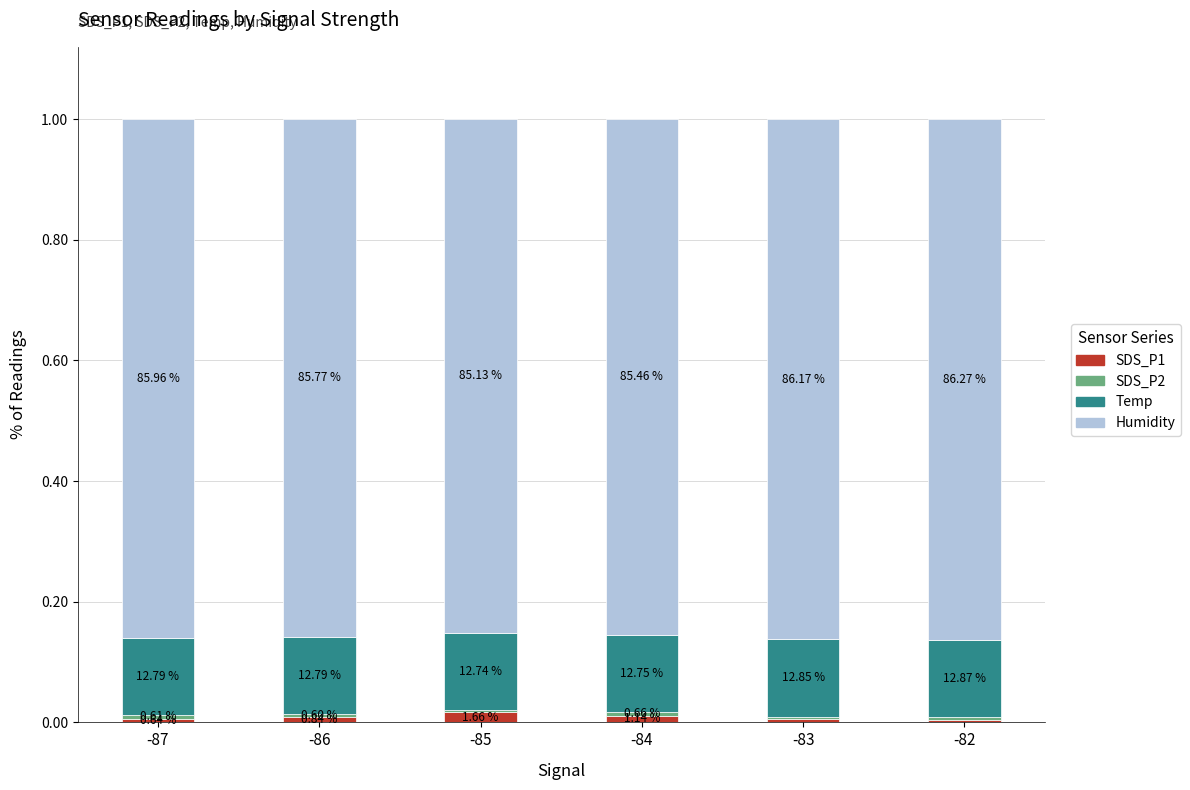

At which category is the sum across all series the highest?

-83